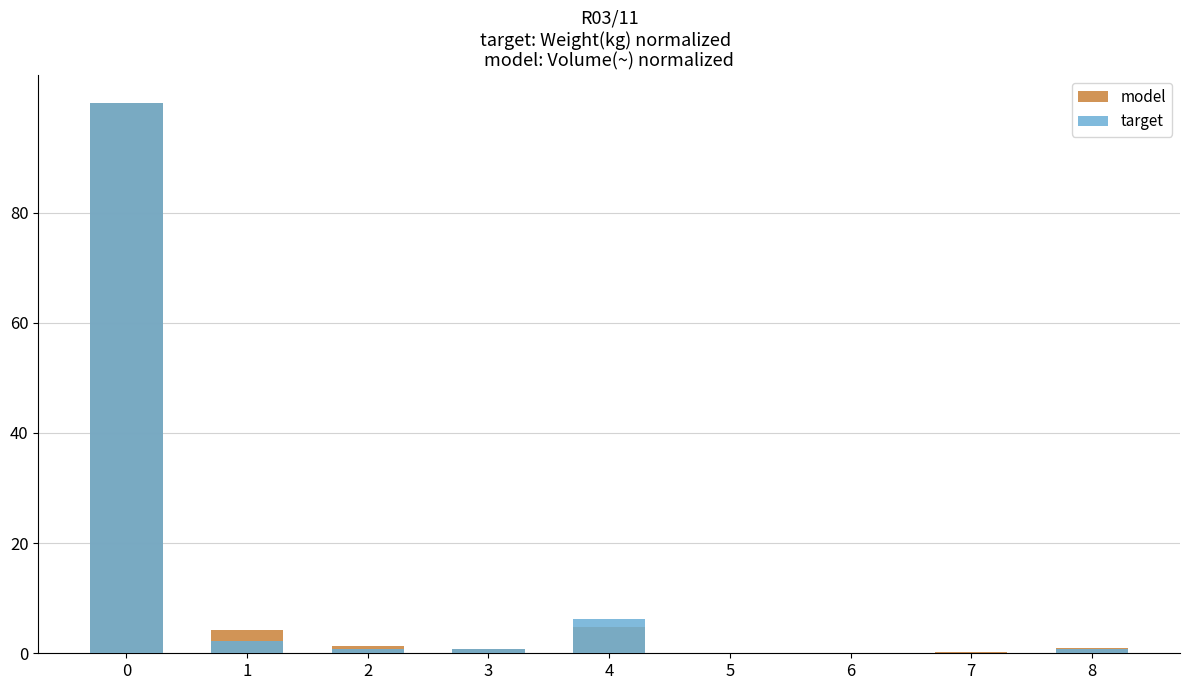

What is the average value of the model series?

12.5